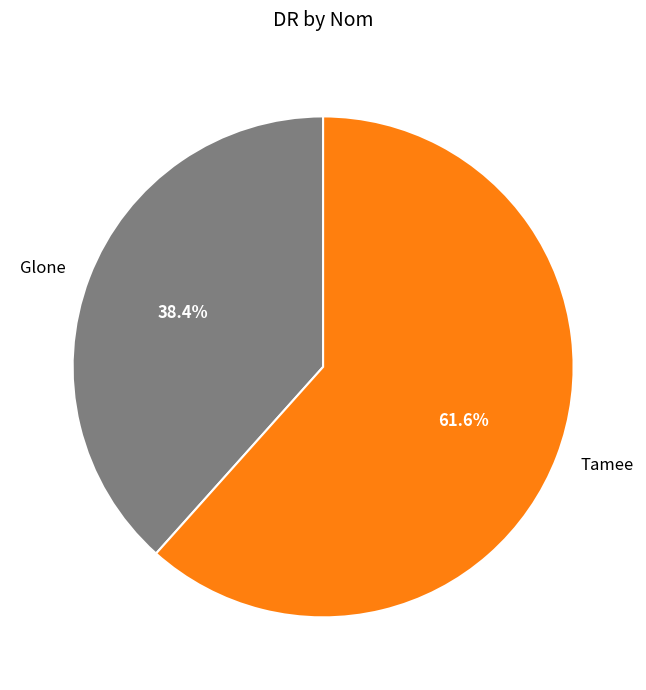

Which category accounts for the majority?

Tamee